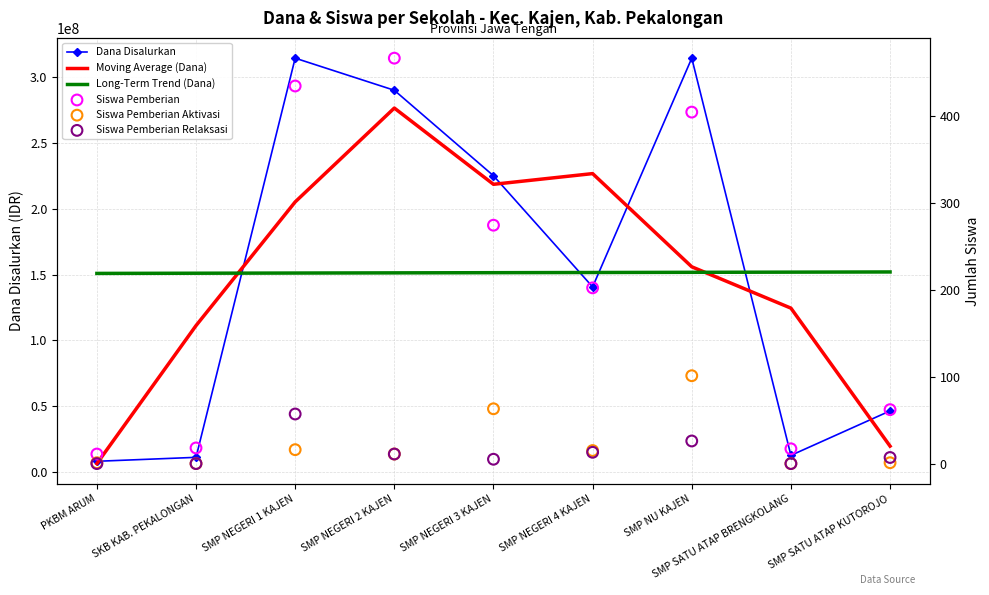

Which series reaches the minimum Y coordinate?

Siswa Pemberian Aktivasi